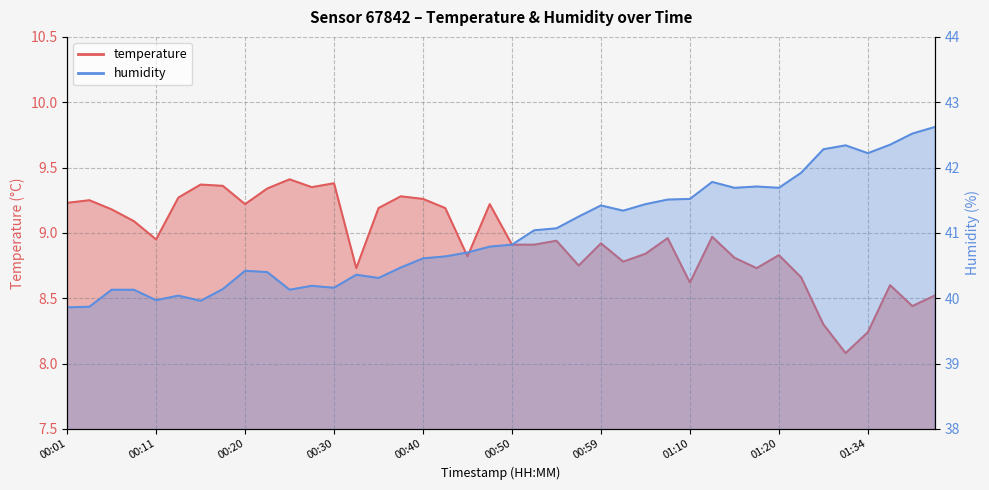

What are all the series names shown in the legend?

temperature, humidity